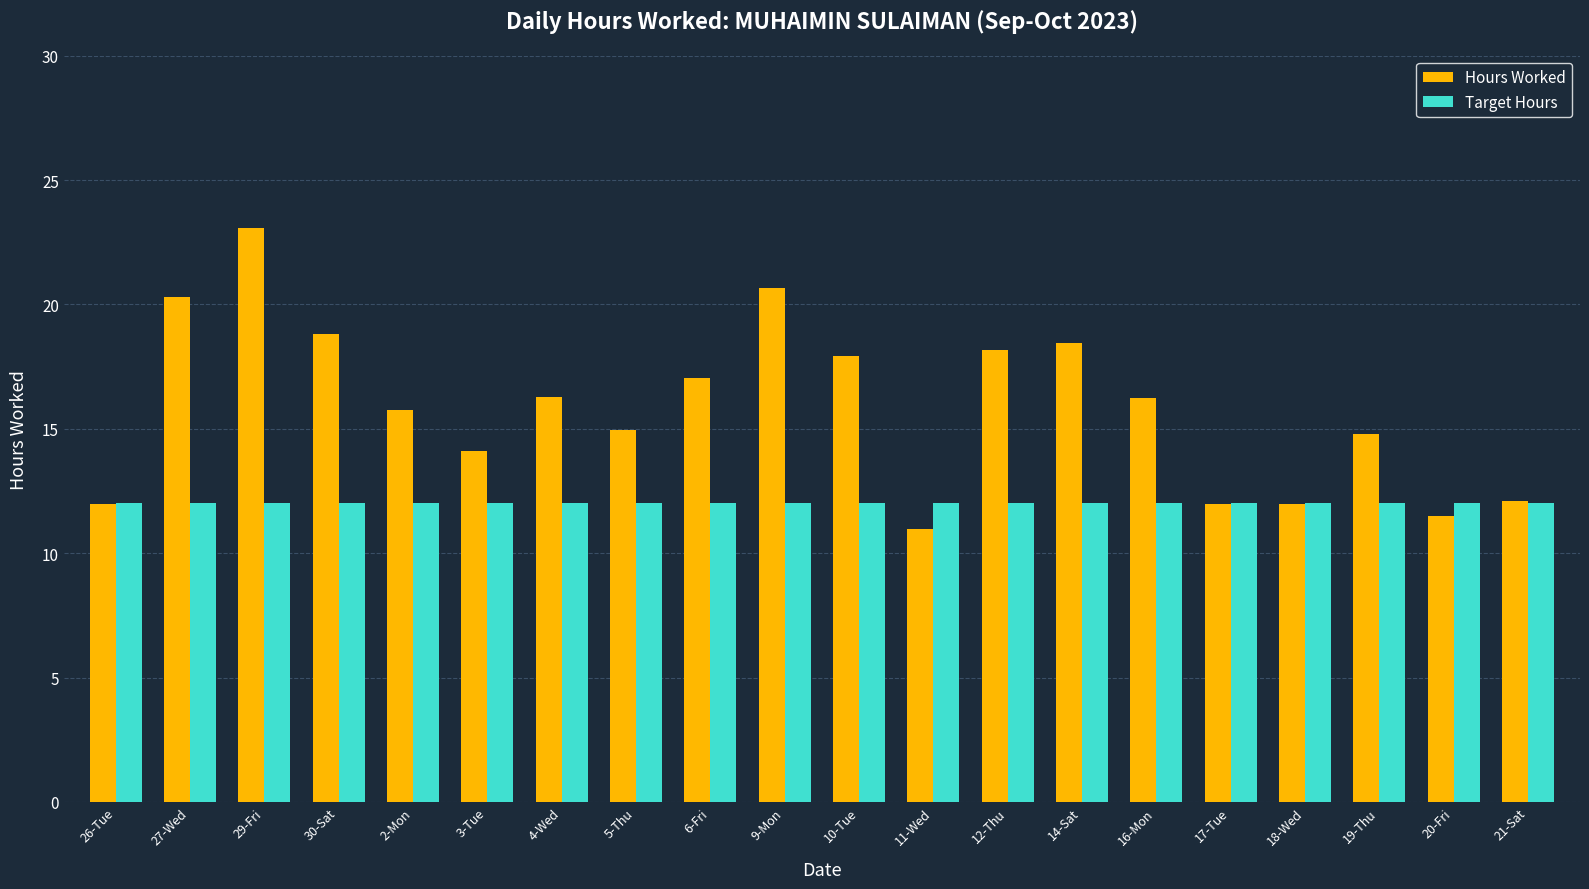

At which label is Hours Worked closest to 17?

6-Fri